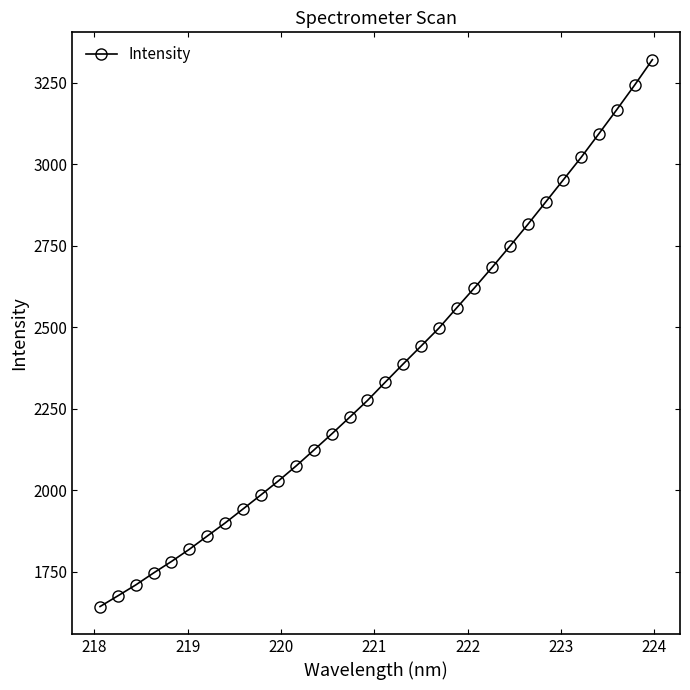

What is the maximum value shown in the chart?

3321.3